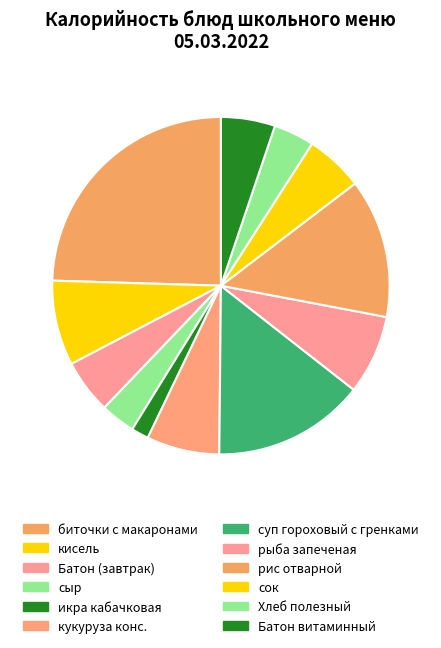

Combined, do Хлеб полезный and Батон (завтрак) account for over 50%?

No